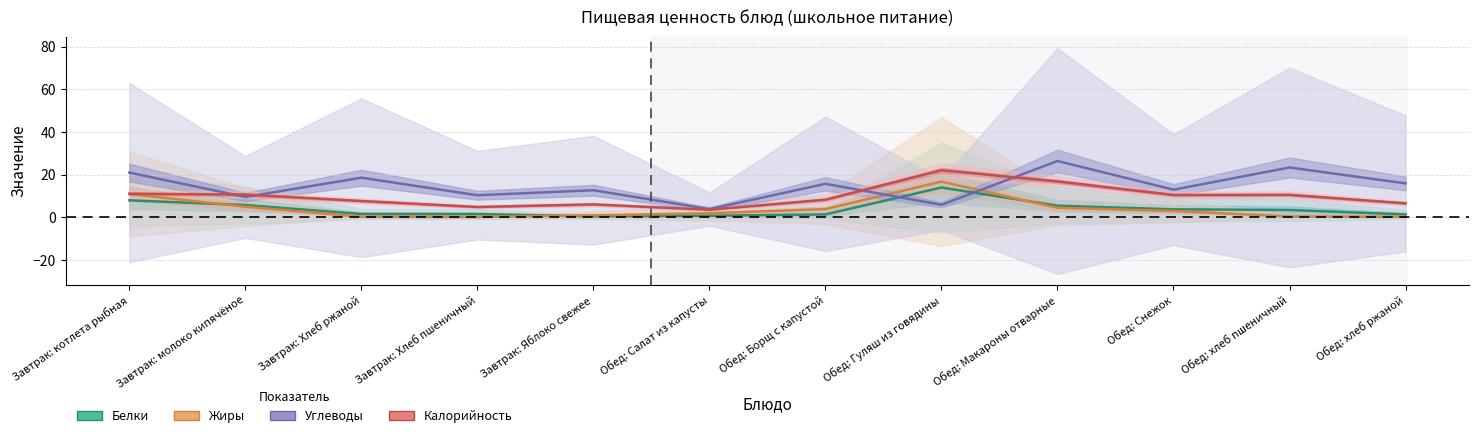

Which has a higher value, Обед: Снежок or Завтрак: Хлеб ржаной?

Обед: Снежок